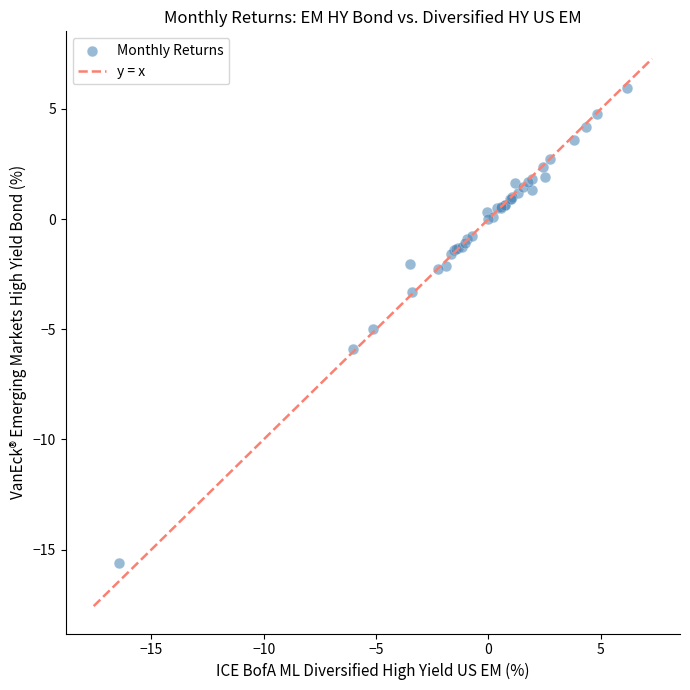

What Y value in the scatter plot is closest to -4?

-3.3